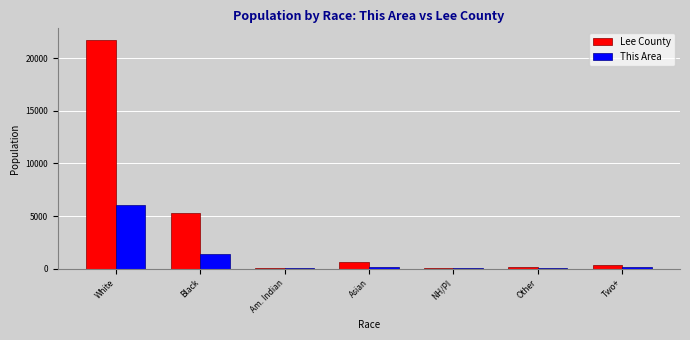

At which category is the sum across all series the highest?

White